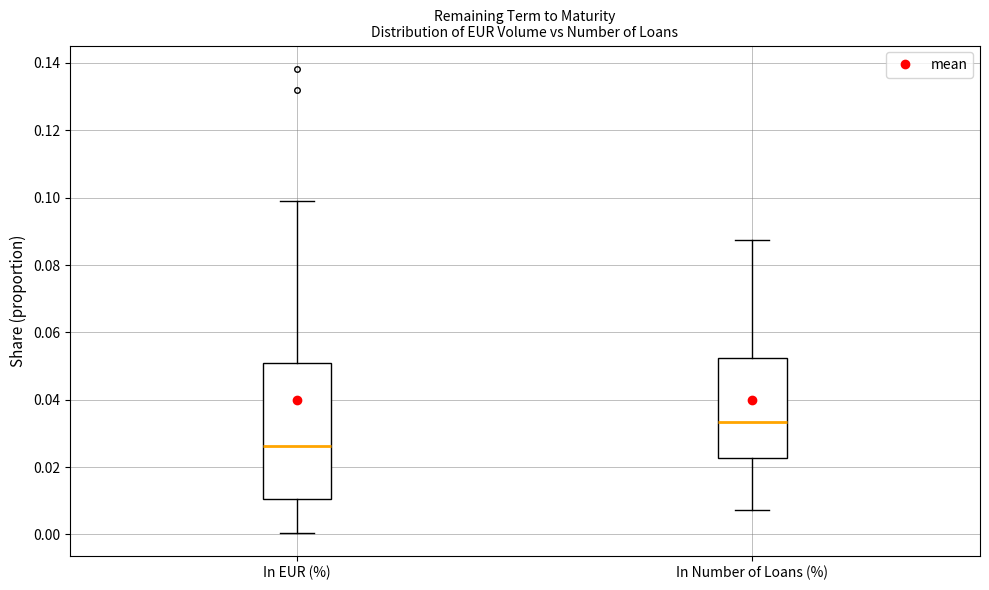

Where does the upper whisker of the box for In EUR (%) end on the y-axis? The values are not printed on the chart, so give them approximately, as read against the axis.

0.100